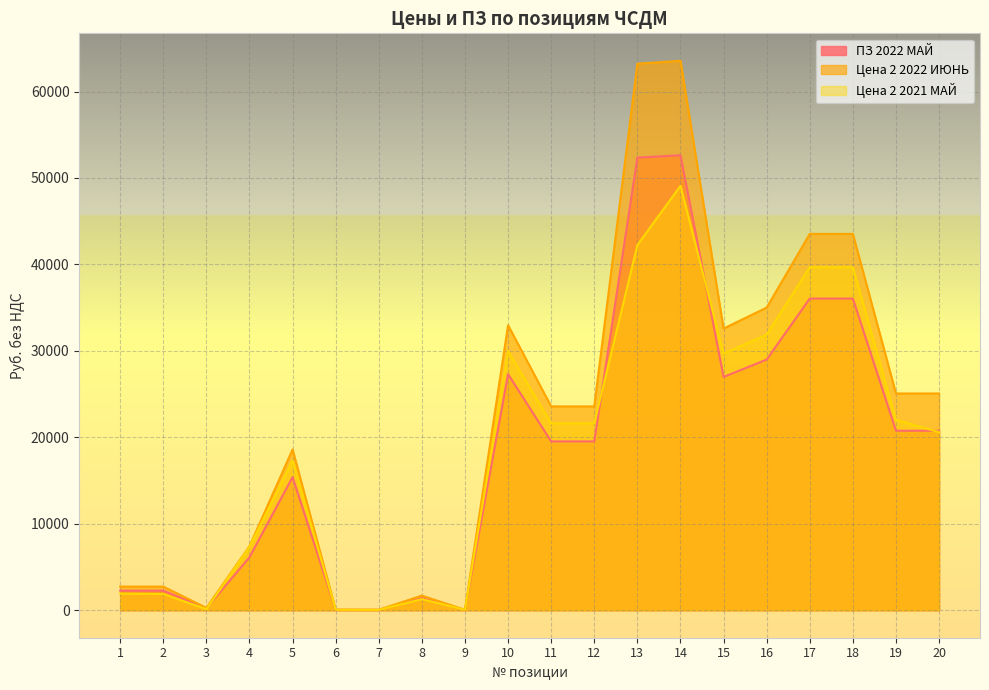

True or false: ПЗ 2022 МАЙ and Цена 2 2022 ИЮНЬ cross at least once.

False